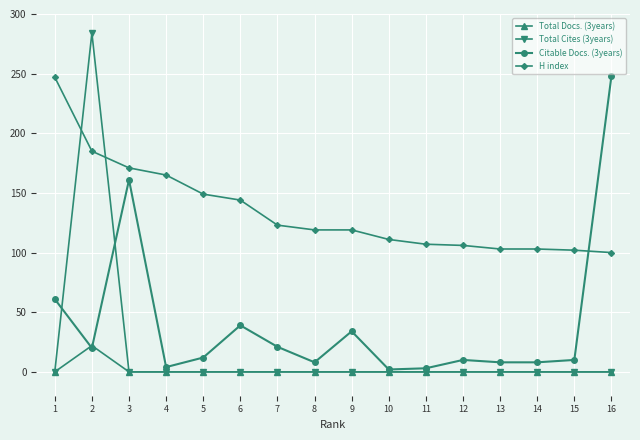

What is the difference between the maximum and second lowest values in the Total Cites (3years) series?

284